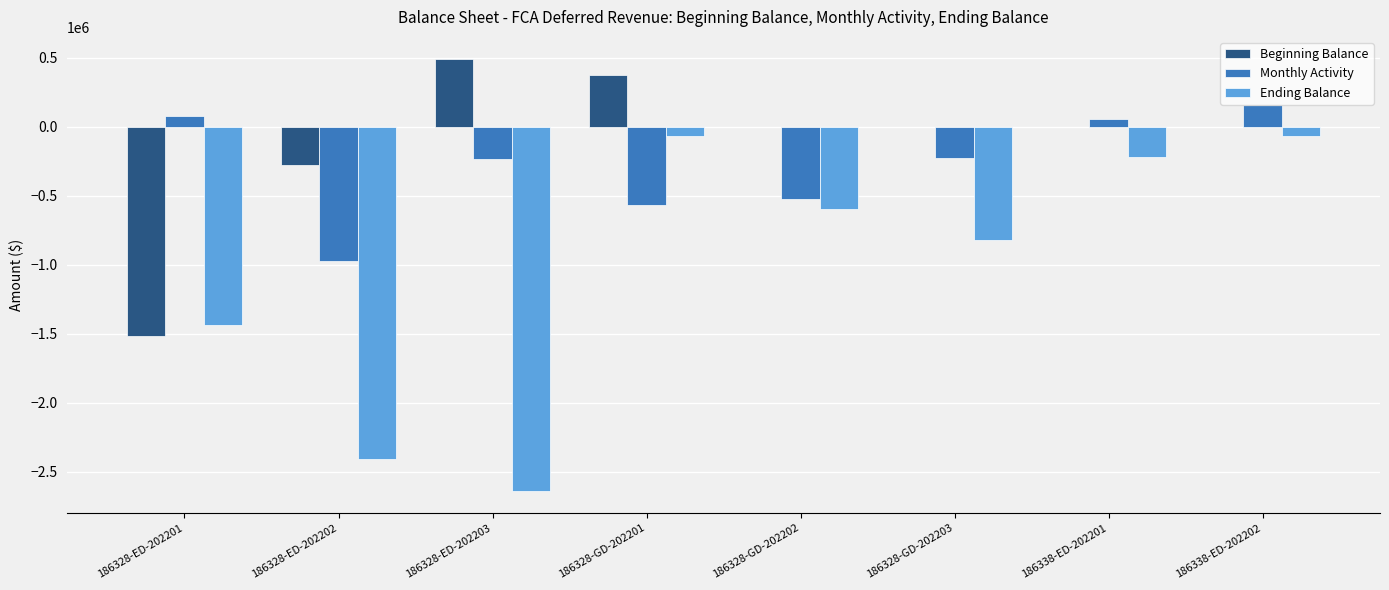

What is the sum of all Ending Balance values?

-8248849.6